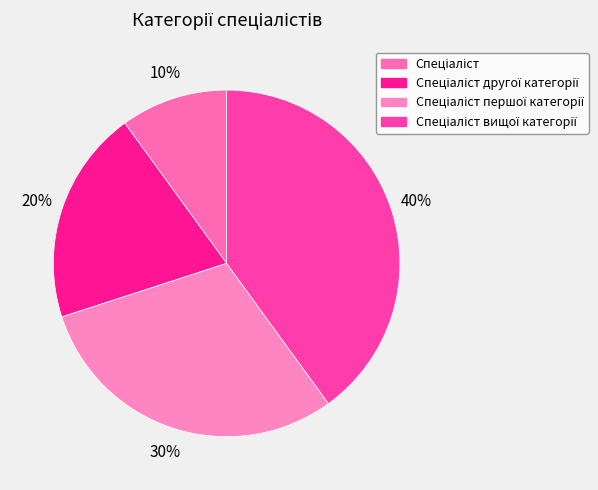

Which slice is the smallest?

Спеціаліст